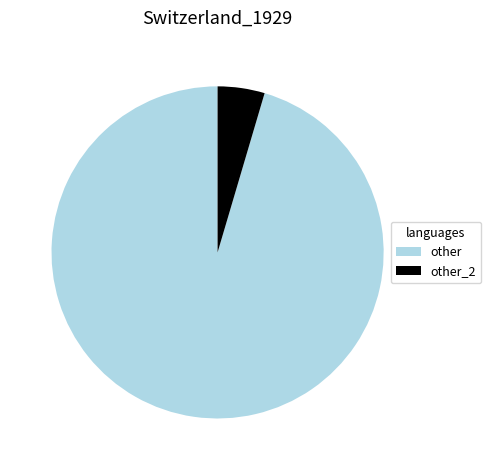

What is the smallest slice in the pie chart?

other_2